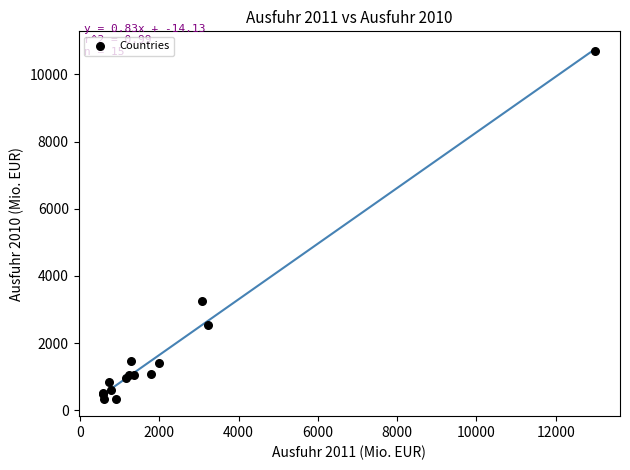

What Y value in the scatter plot is closest to 5520?

3248.7